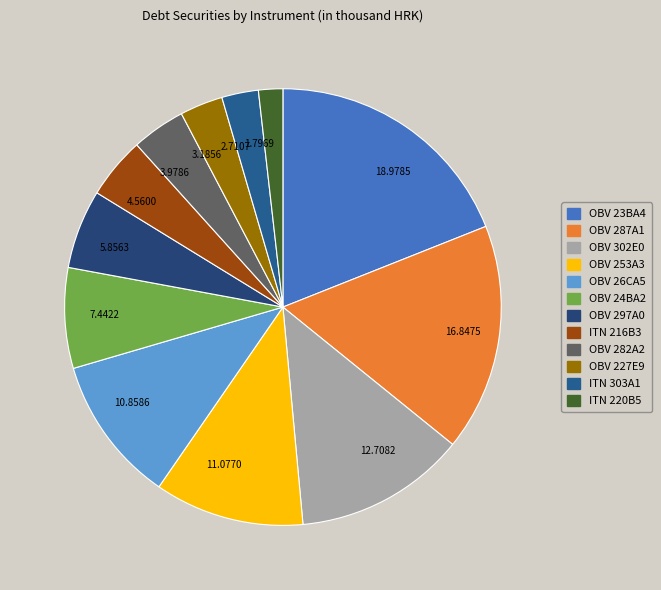

Which has a higher value, 3.9786 or 16.8475?

16.8475